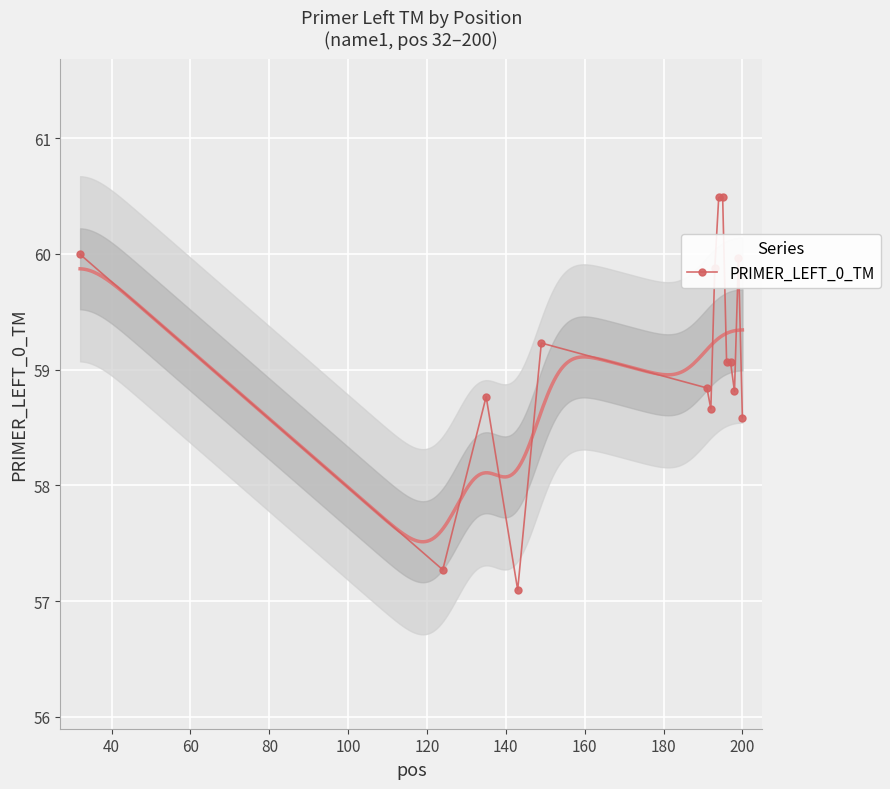

True or false: PRIMER_LEFT_0_TM has more than 2 interior local peaks.

True